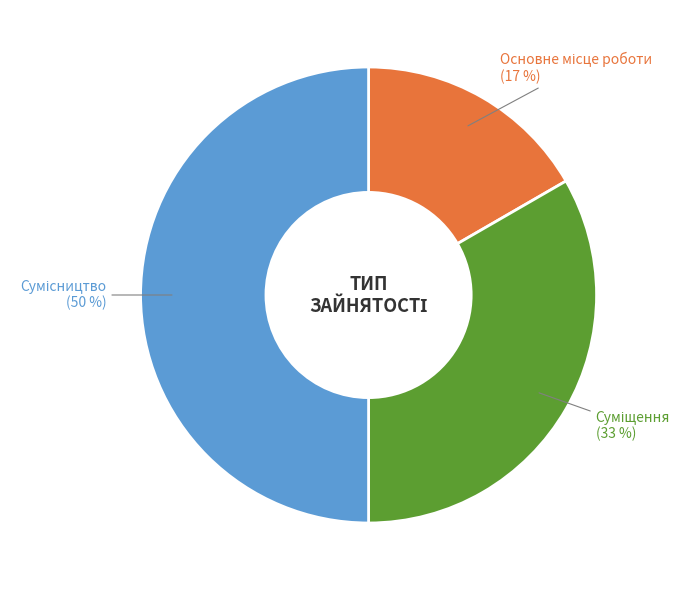

To the nearest percent, what is the average slice percentage?

33%